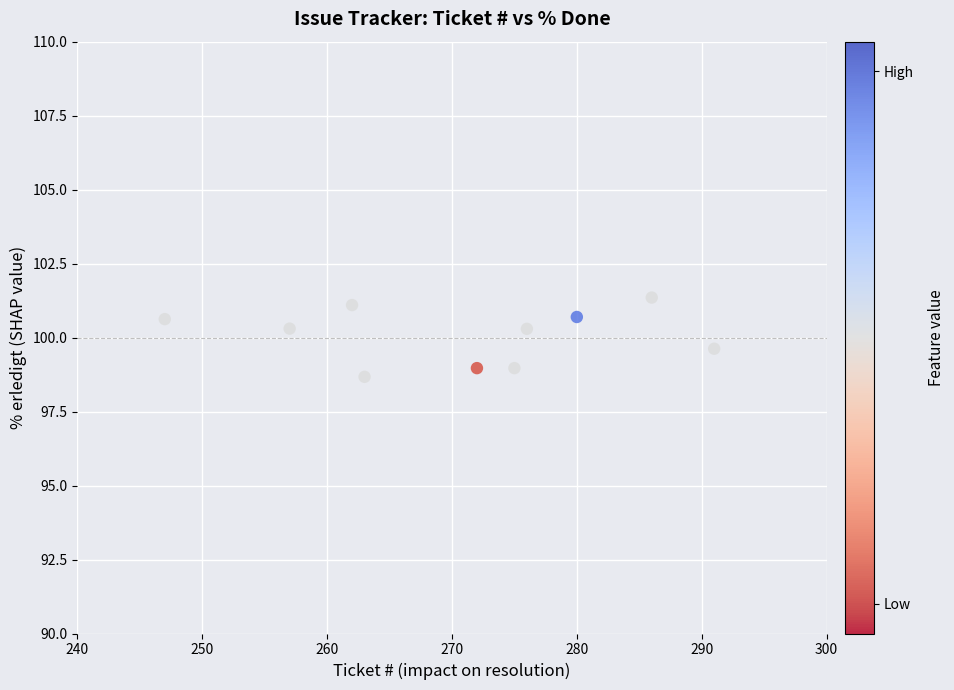

What is the range of X values (max minus min)?

44.0